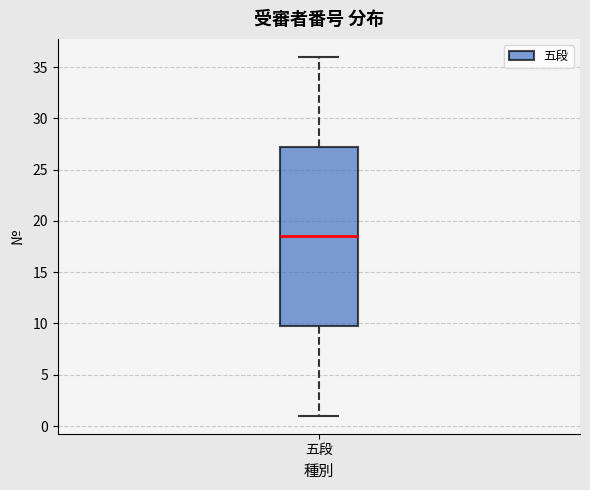

Read this box plot against the y-axis: the position of the median line, the range covered by the box, and the ends of both whiskers. The values are not printed on the chart, so give them approximately, as read against the axis.

median 18.5, box 10.0 to 27.5, whiskers 1.0 to 36.0